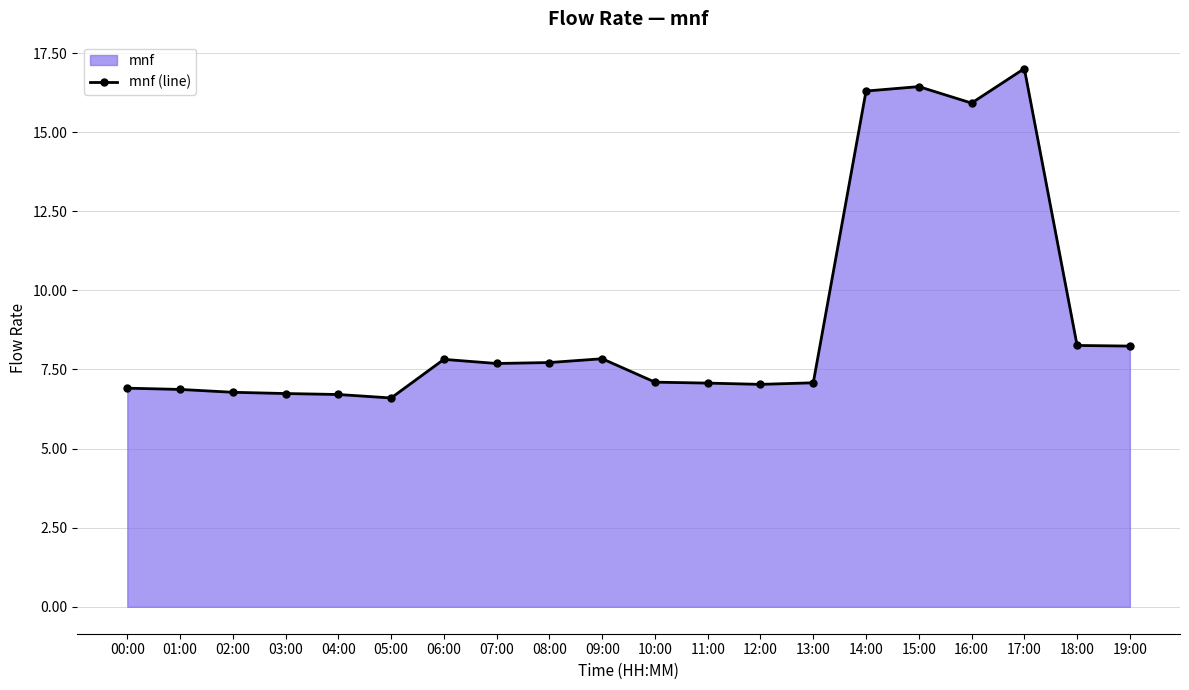

True or false: the data shows 7.7 at 07:00.

True